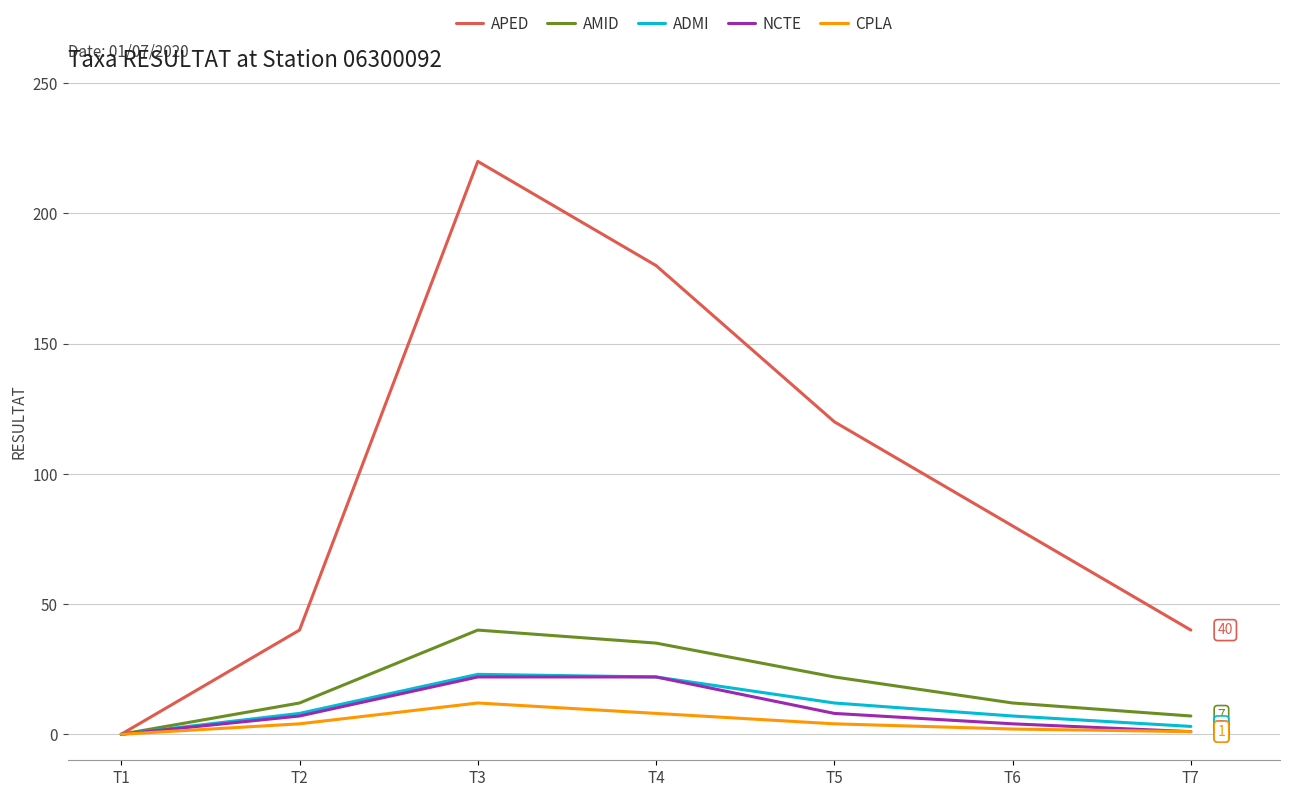

Which series changed the most between T1 and T4?

APED